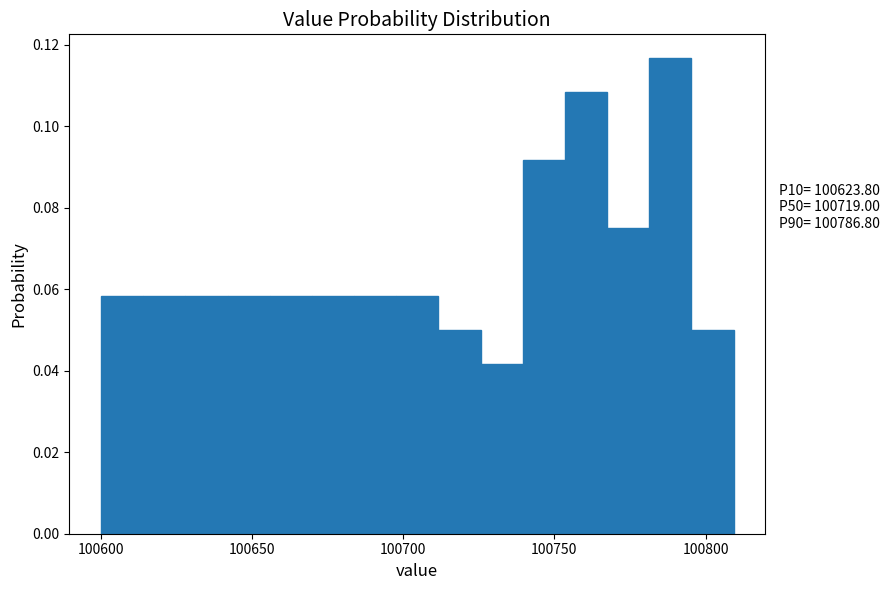

Read against the x-axis, roughly where is the centre of the tallest bar?

100790